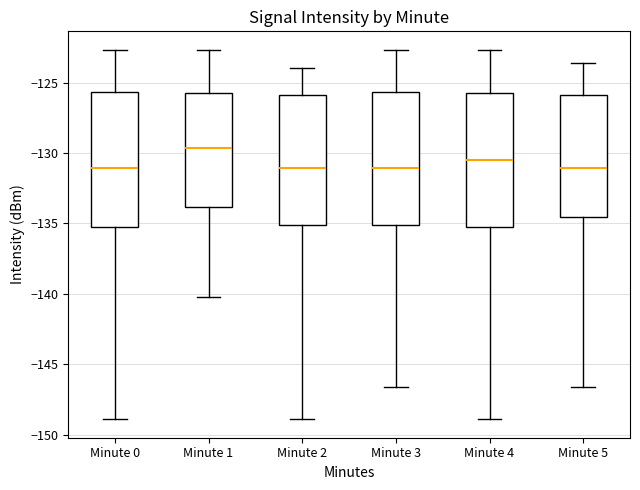

Where does the upper whisker of the box for Minute 3 end on the y-axis? The values are not printed on the chart, so give them approximately, as read against the axis.

-122.5